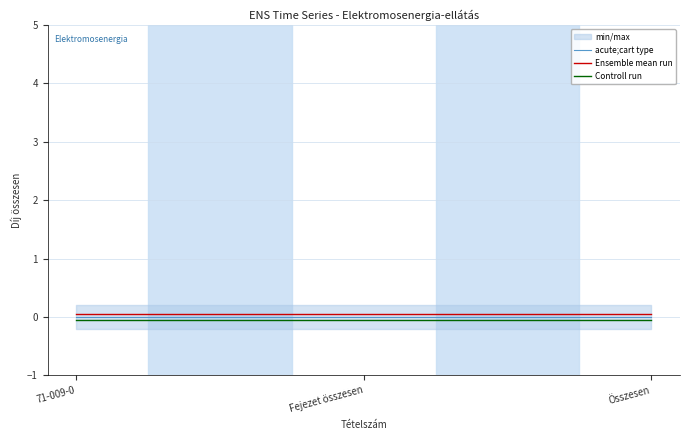

How many lines are shown in the chart?

3